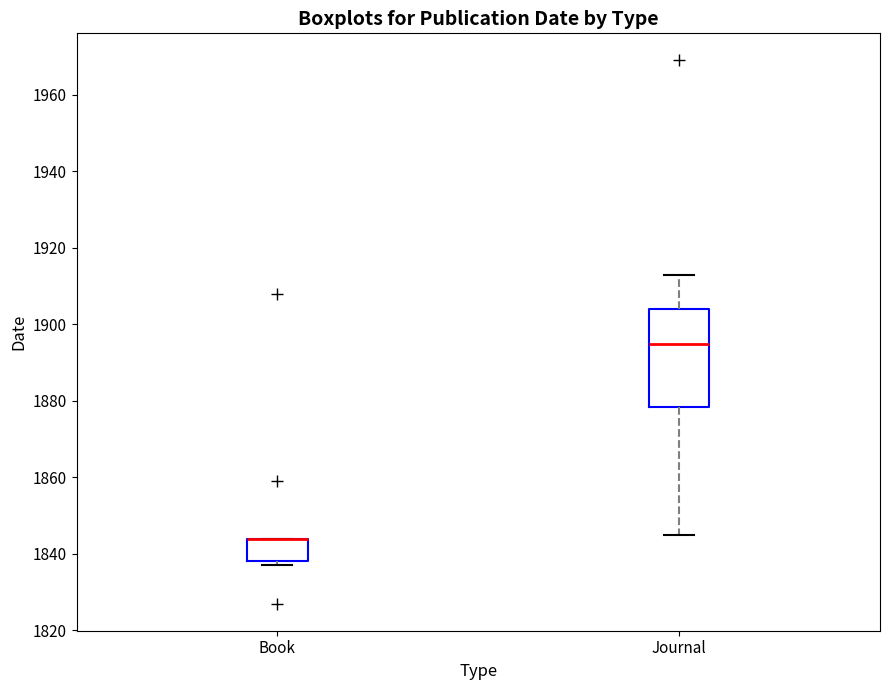

Where is the lower edge of the box for Book on the y-axis? The values are not printed on the chart, so give them approximately, as read against the axis.

1838